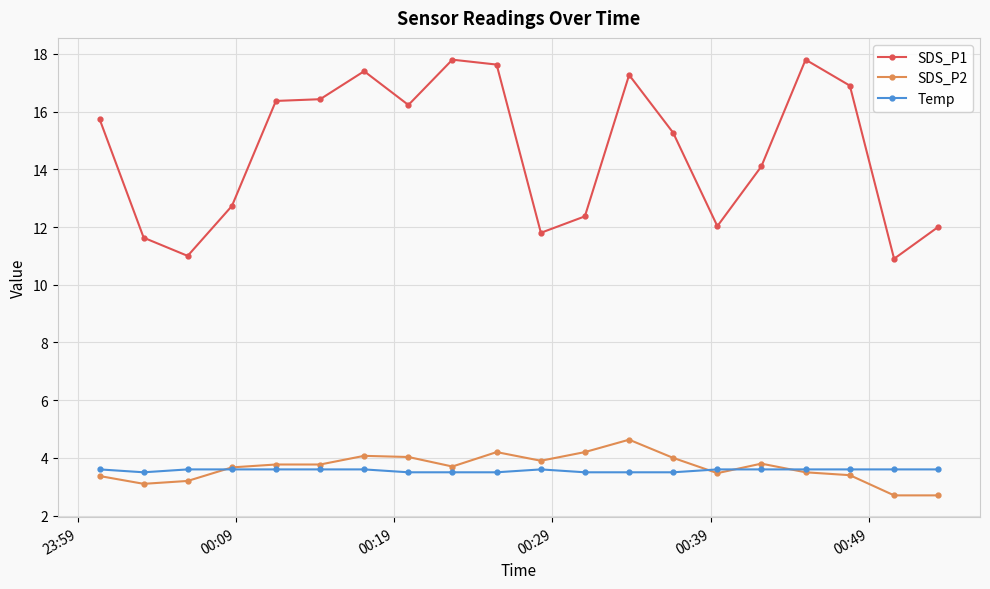

Does the chart have visible grid lines?

Yes